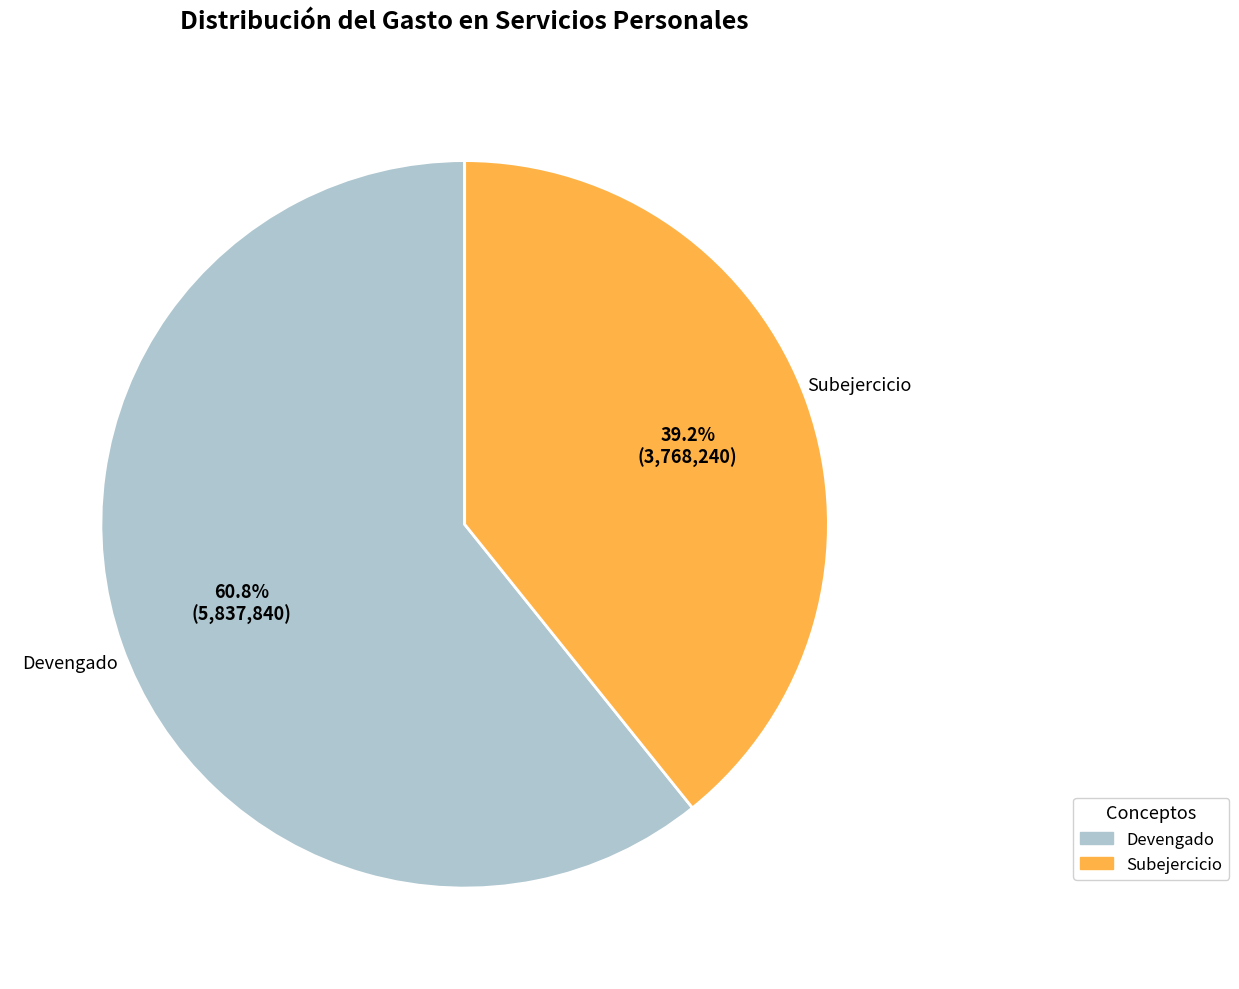

Which has a higher value, Subejercicio or Devengado?

Devengado